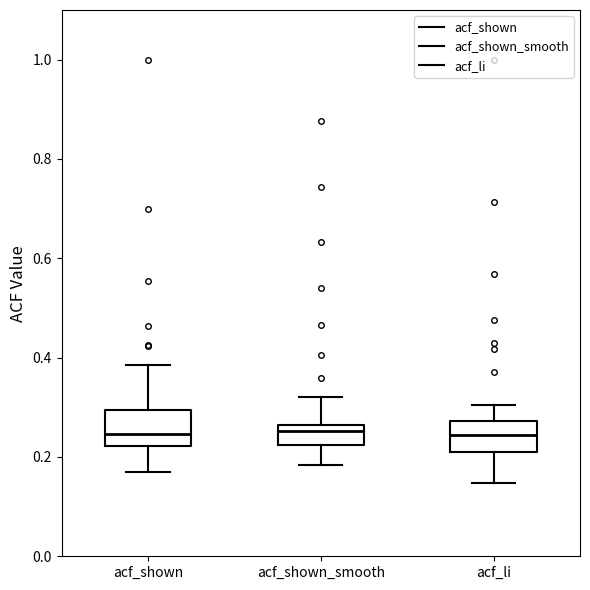

Where does the upper whisker of the box for acf_shown_smooth end on the y-axis? The values are not printed on the chart, so give them approximately, as read against the axis.

0.32